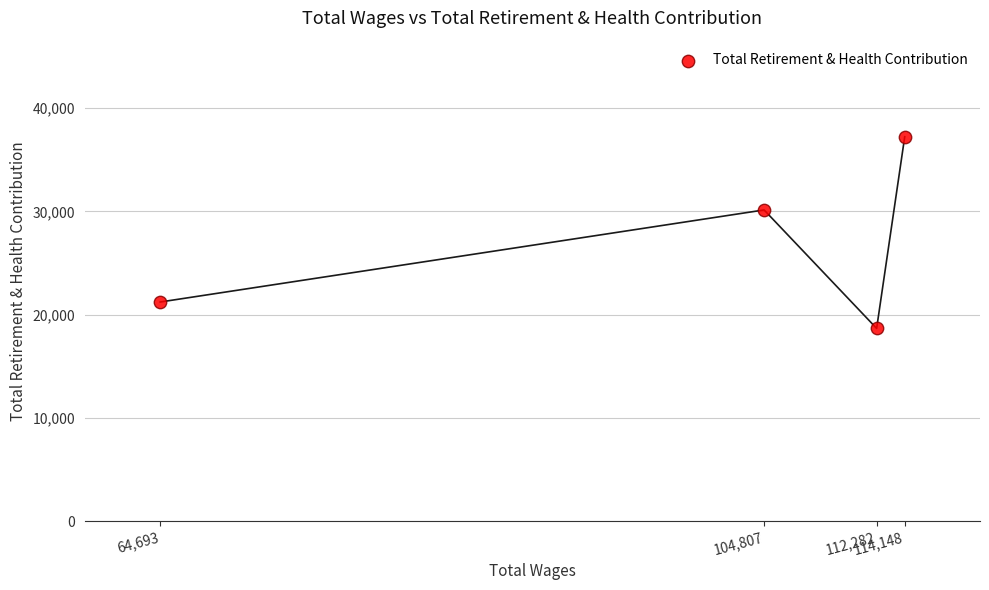

What is the average X value?

98982